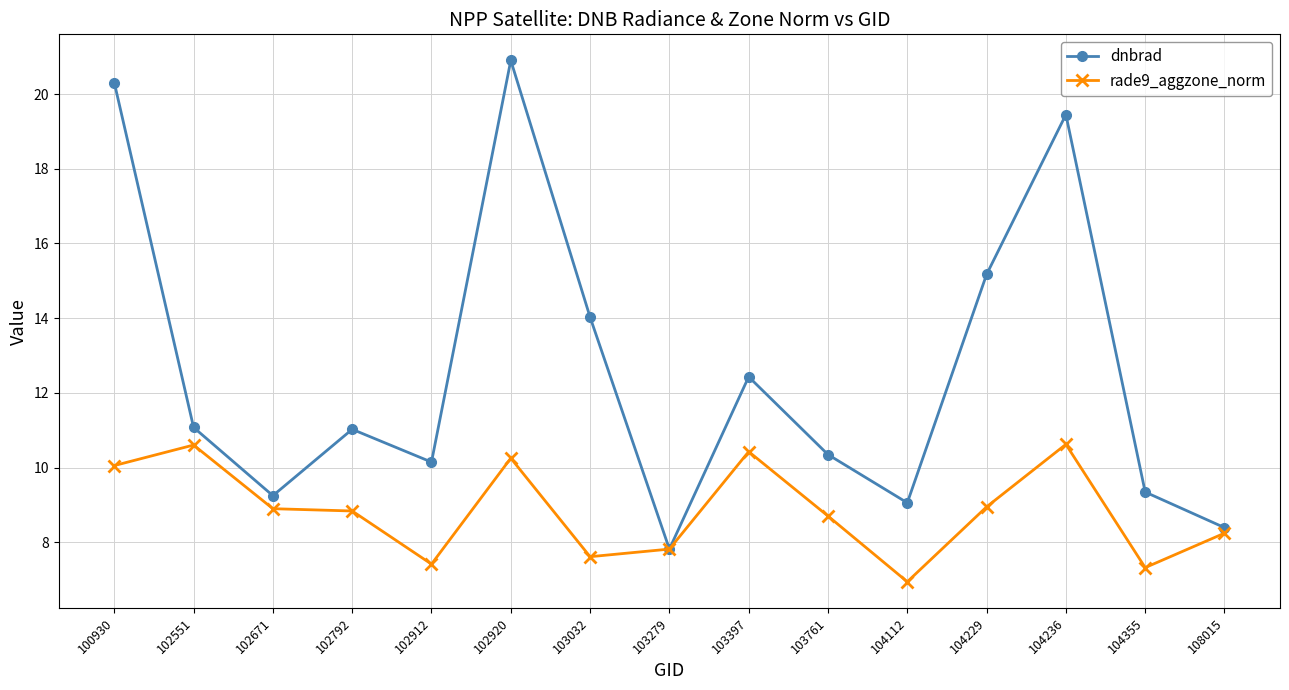

True or false: dnbrad has a value of 10.1 at 102912.

True